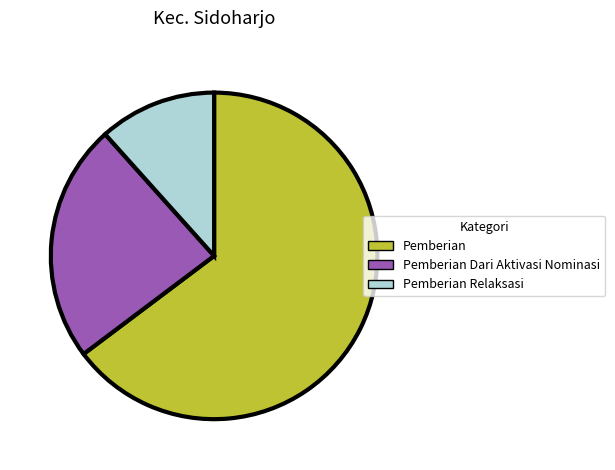

Is it true that Pemberian is 65% of the pie?

True